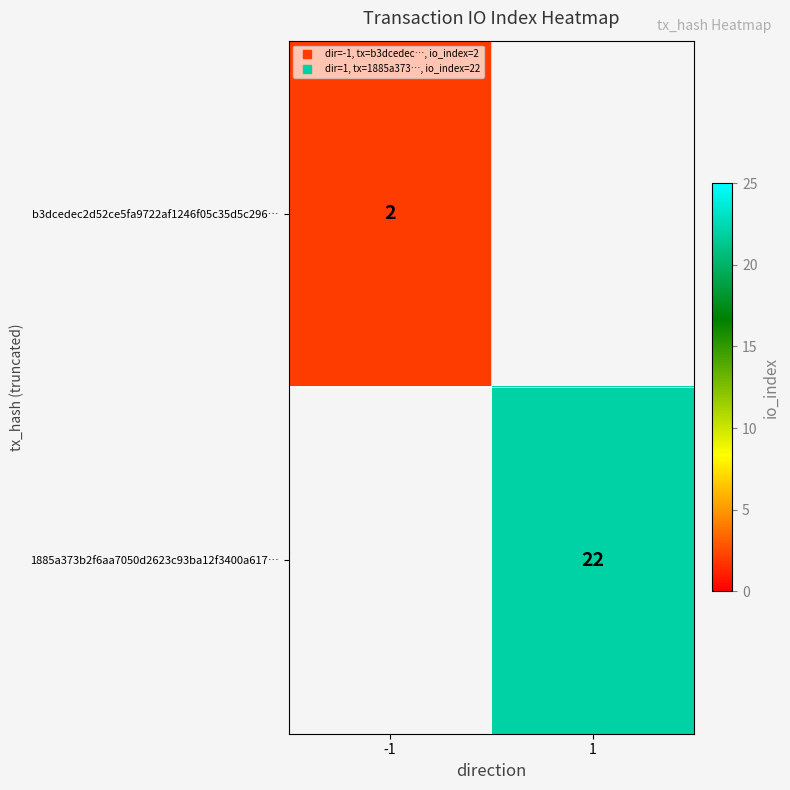

Read the b3dcedec2d52ce5fa9722af1246f05c35d5c296… value at -1.

2.0